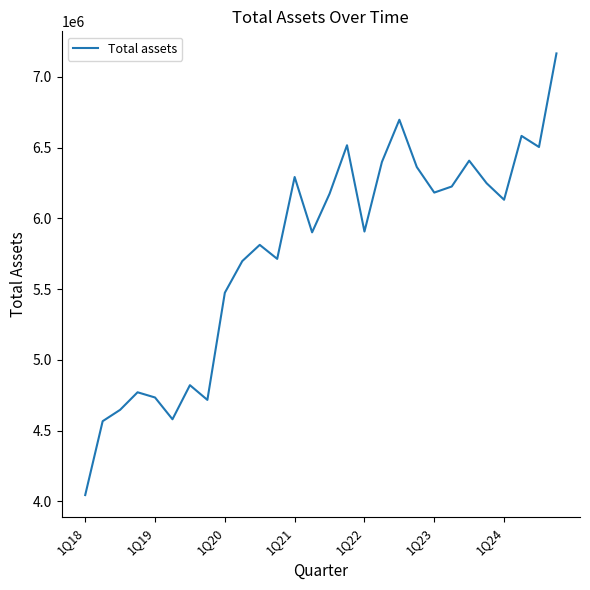

What is the smallest value displayed?

4045094.0